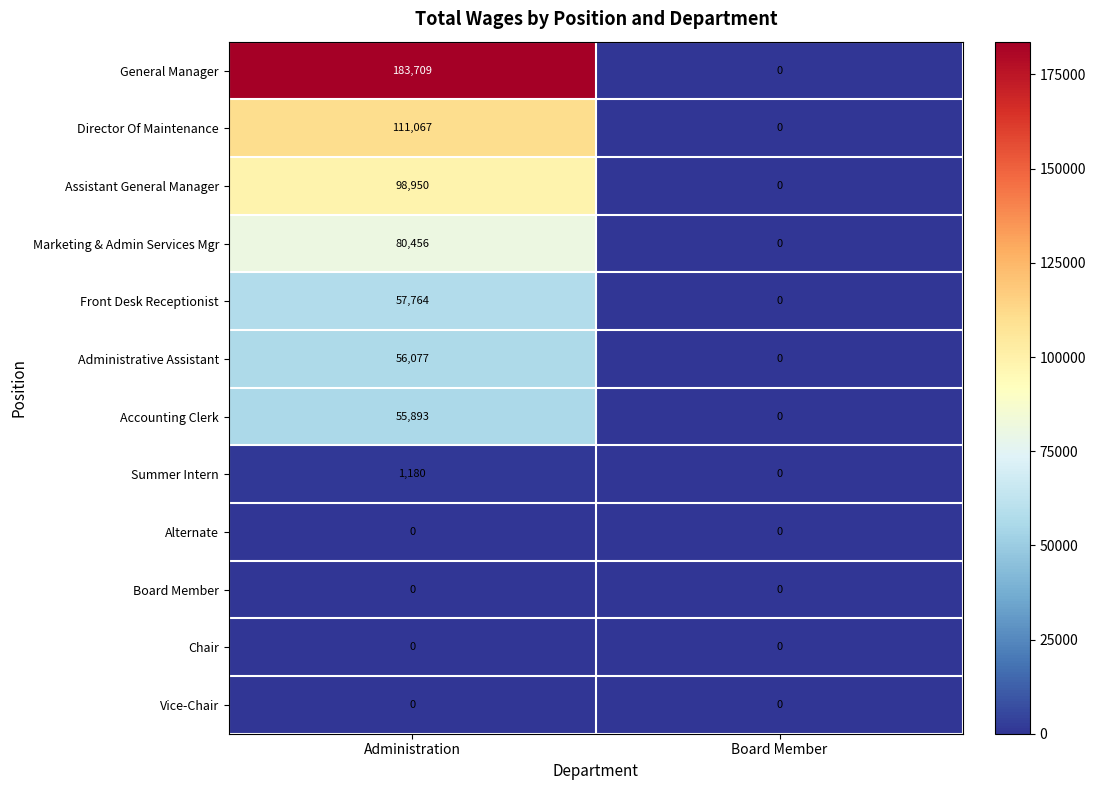

What is the difference between the Director Of Maintenance values at Board Member and Administration?

111067